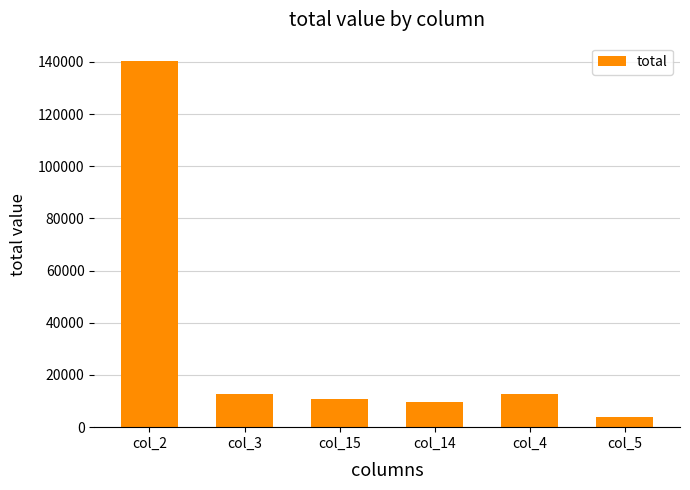

What is the ratio of the value at col_14 to the value at col_4?

0.8